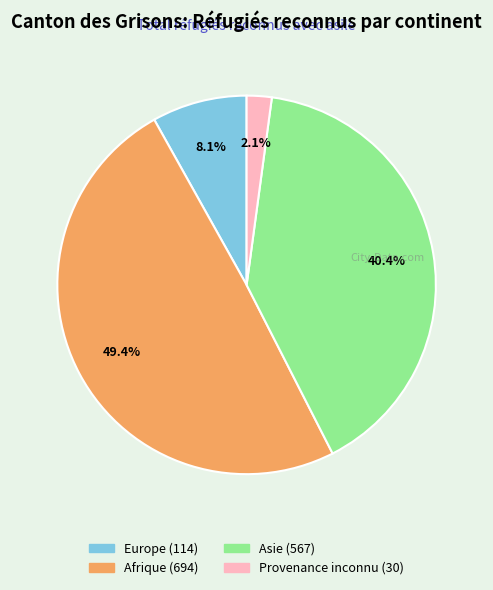

To the nearest percent, what percentage of the pie is Asie?

40%